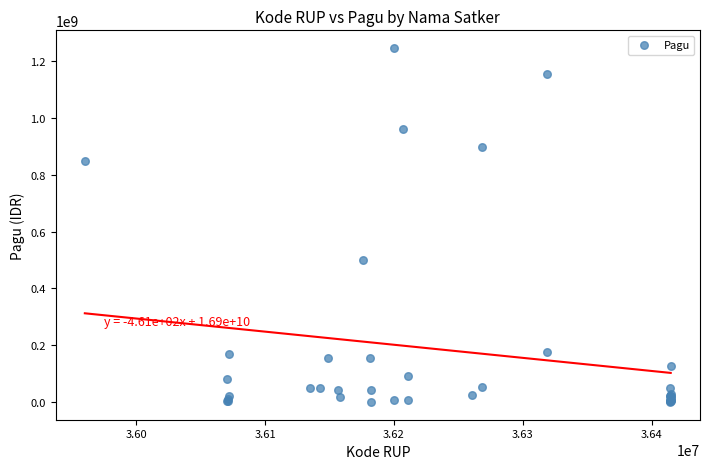

What Y value in the scatter plot is closest to 622840000?

499932000